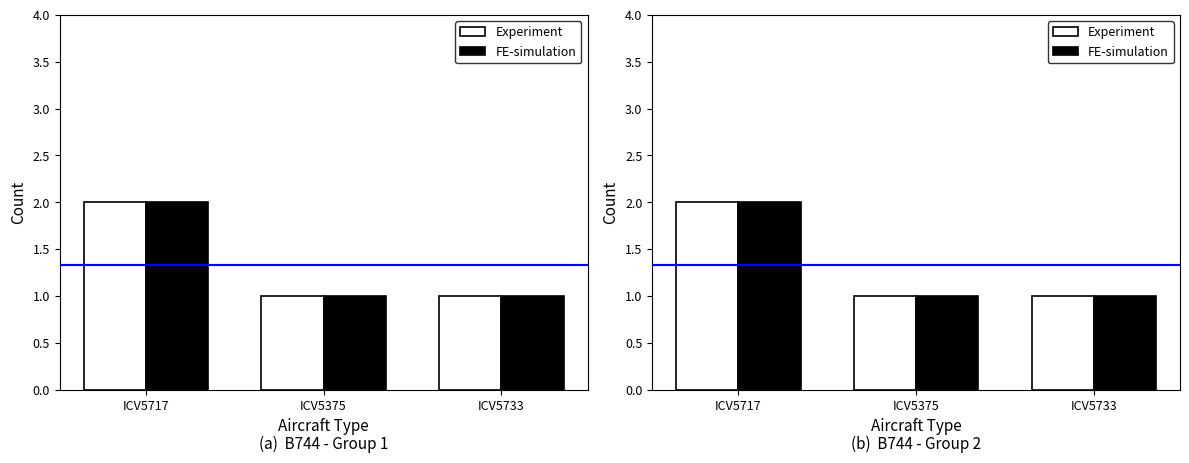

Are the bars horizontal?

No